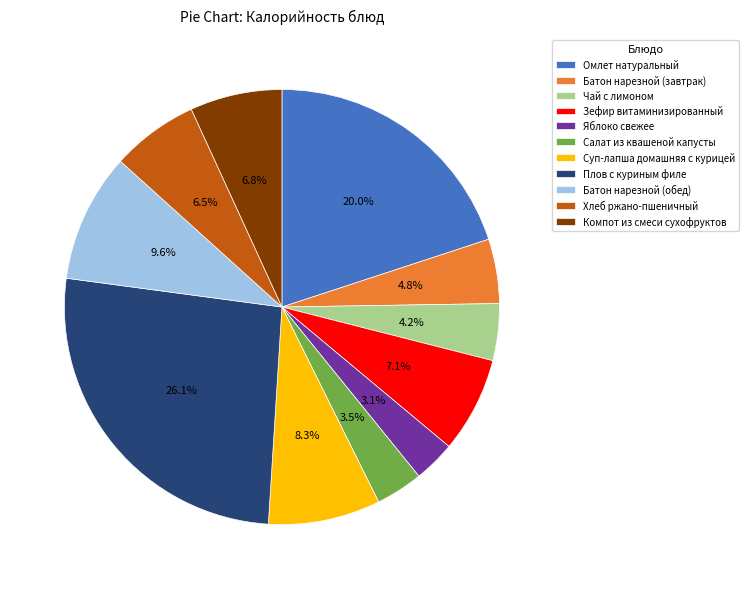

Does any single category account for the majority?

No